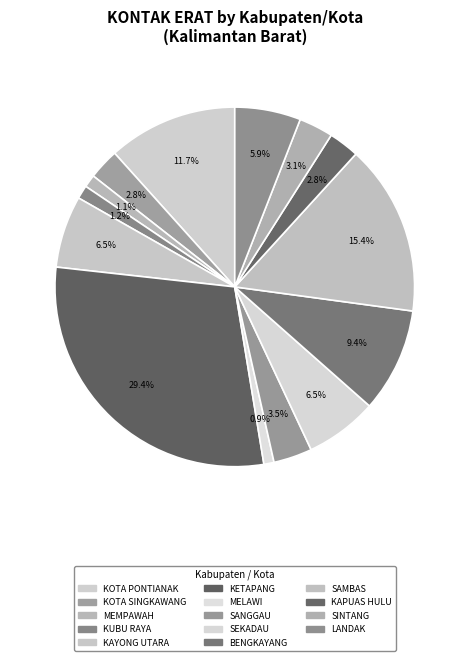

Does KETAPANG account for over 50% of the chart?

No